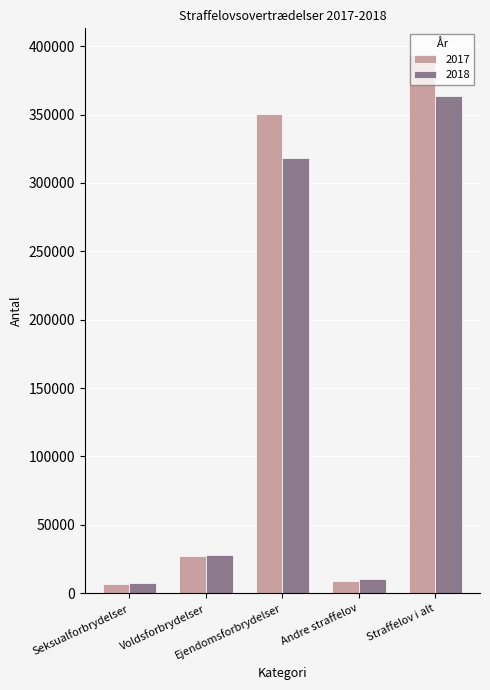

Which category has the highest value in the 2018 series?

Straffelov i alt